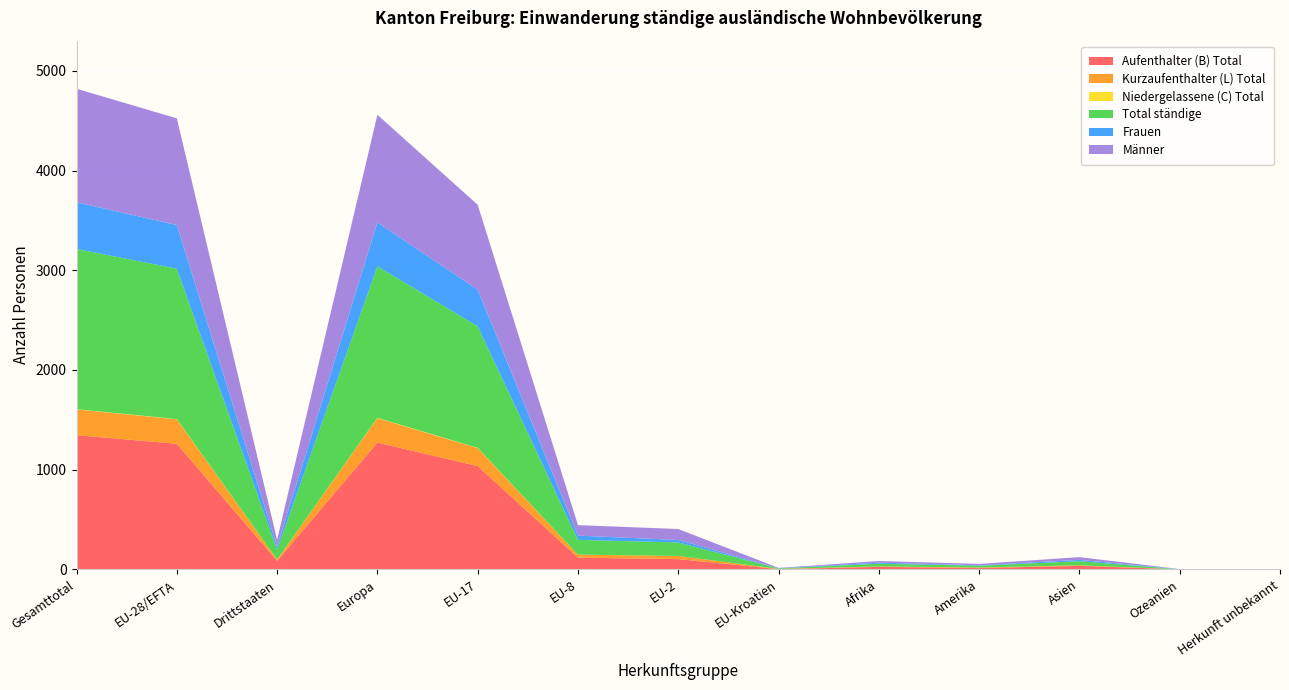

Reading left to right, what are all the values shown in this chart?

Aufenthalter (B) Total: Gesamttotal=1346	EU-28/EFTA=1260	Drittstaaten=86	Europa=1272	EU-17=1036	EU-8=118	EU-2=103	EU-Kroatien=2	Afrika=25	Amerika=13	Asien=35	Ozeanien=1	Herkunft unbekannt=0
Kurzaufenthalter (L) Total: Gesamttotal=258	EU-28/EFTA=245	Drittstaaten=13	Europa=245	EU-17=180	EU-8=30	EU-2=32	EU-Kroatien=3	Afrika=5	Amerika=6	Asien=6	Ozeanien=0	Herkunft unbekannt=0
Niedergelassene (C) Total: Gesamttotal=3	EU-28/EFTA=3	Drittstaaten=0	Europa=3	EU-17=3	EU-8=0	EU-2=0	EU-Kroatien=0	Afrika=0	Amerika=0	Asien=0	Ozeanien=0	Herkunft unbekannt=0
Total ständige: Gesamttotal=1607	EU-28/EFTA=1508	Drittstaaten=99	Europa=1520	EU-17=1219	EU-8=148	EU-2=135	EU-Kroatien=5	Afrika=27	Amerika=18	Asien=41	Ozeanien=1	Herkunft unbekannt=0
Frauen: Gesamttotal=468	EU-28/EFTA=438	Drittstaaten=30	Europa=440	EU-17=368	EU-8=43	EU-2=25	EU-Kroatien=2	Afrika=10	Amerika=4	Asien=13	Ozeanien=1	Herkunft unbekannt=0
Männer: Gesamttotal=1139	EU-28/EFTA=1070	Drittstaaten=69	Europa=1080	EU-17=851	EU-8=105	EU-2=110	EU-Kroatien=3	Afrika=17	Amerika=14	Asien=28	Ozeanien=0	Herkunft unbekannt=0